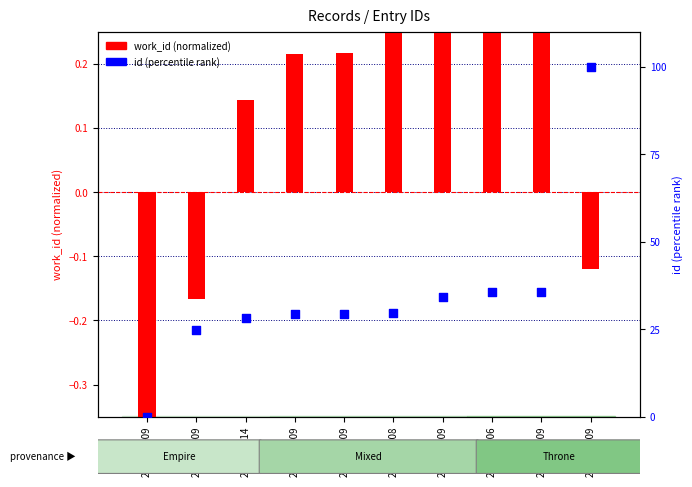

Which series reaches the minimum Y coordinate?

work_id (normalized)